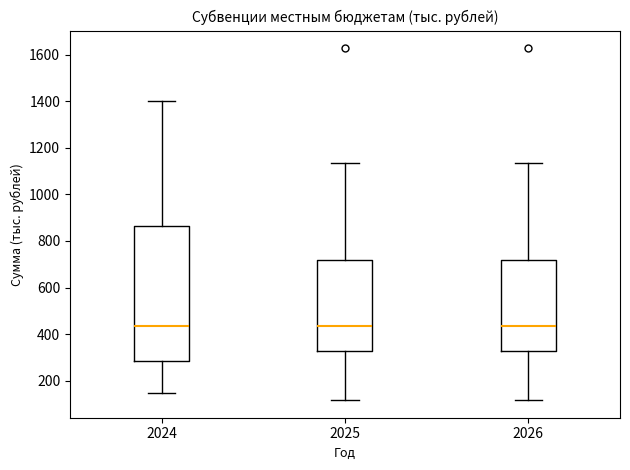

Reading left to right, read every box against the y-axis: the position of its median line, the range the box covers, and the ends of its whiskers. The values are not printed on the chart, so give them approximately, as read against the axis.

2024: median 440, box 280 to 860, whiskers 140 to 1400
2025: median 440, box 320 to 720, whiskers 120 to 1140
2026: median 440, box 320 to 720, whiskers 120 to 1140